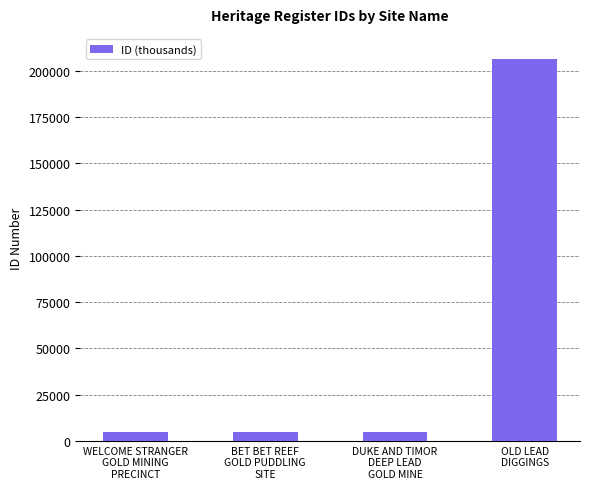

What is the smallest value displayed?

4965